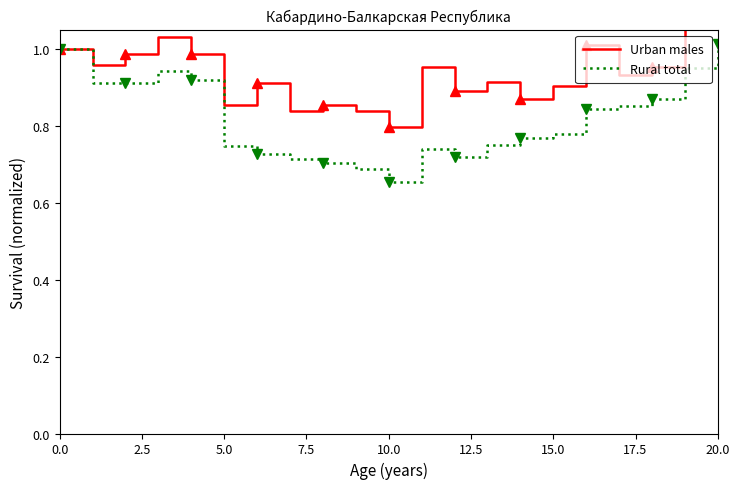

Where is Rural total nearest to the value 0?

10.0